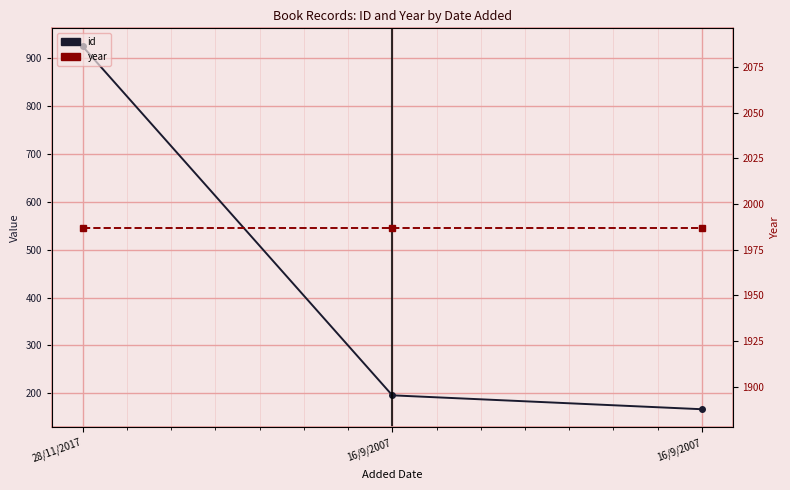

What is the minimum value shown in the chart?

167